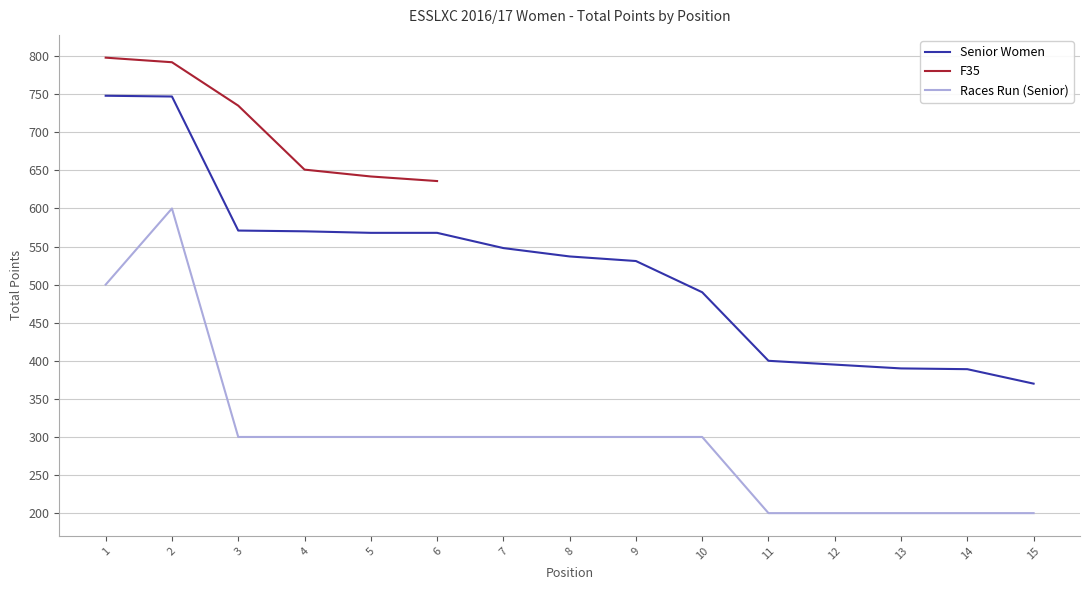

At which category does Races Run (Senior) reach its first local peak?

2